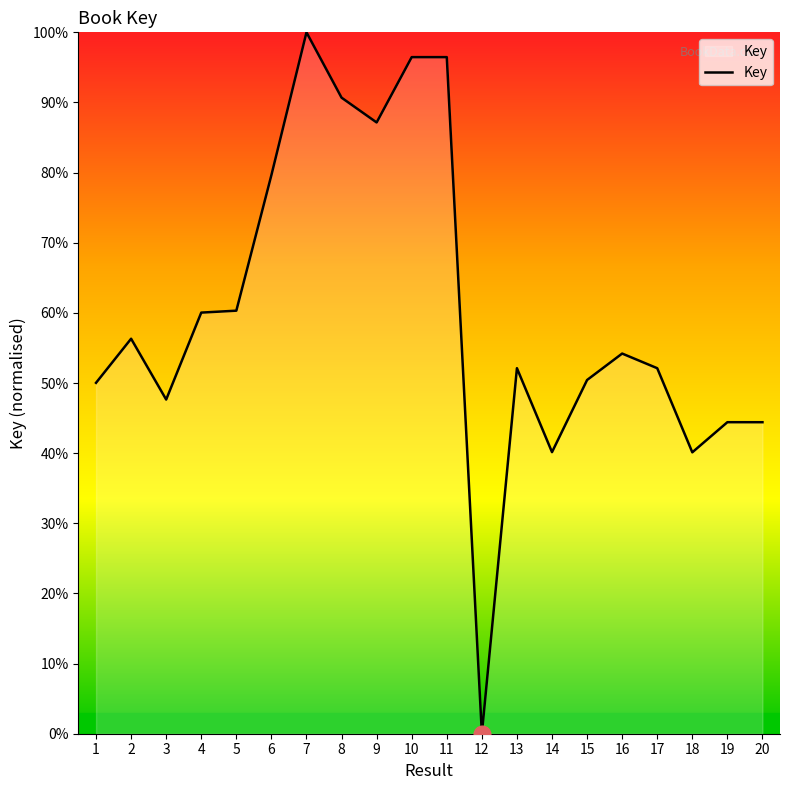

How many series are shown in this chart?

1